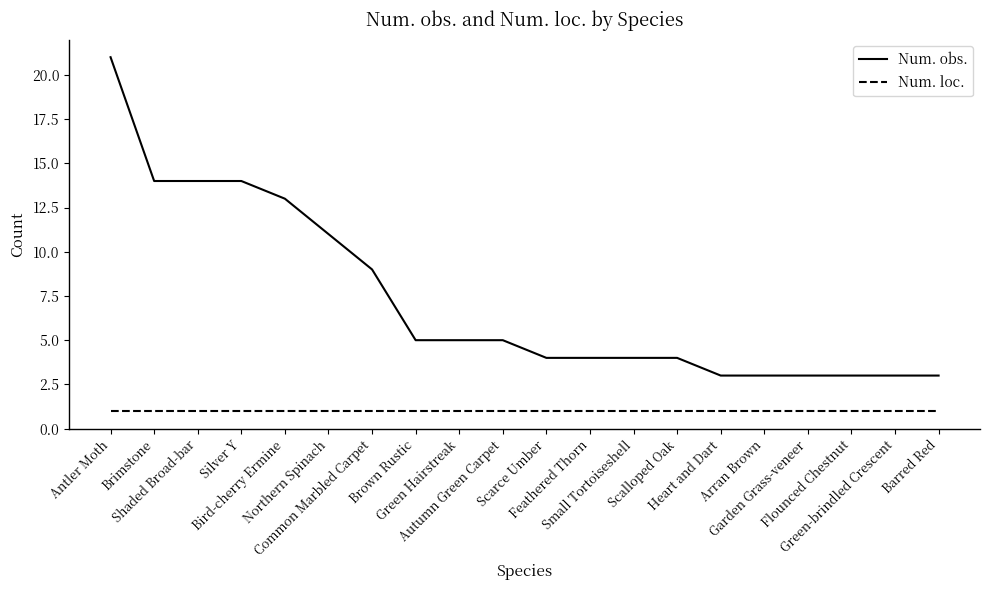

True or false: Num. loc. and Num. obs. intersect in this chart.

False